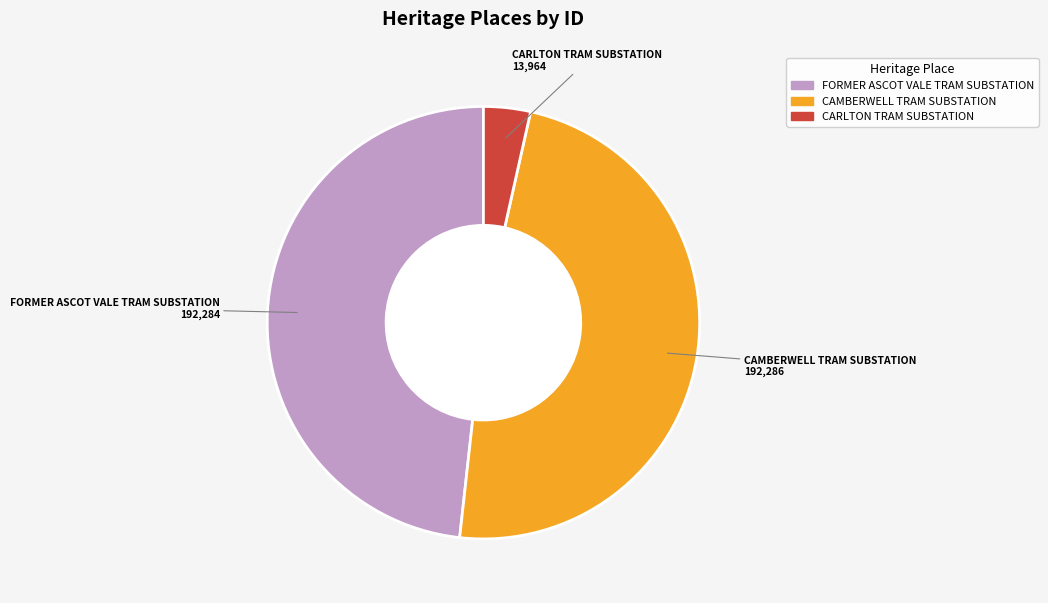

True or false: CARLTON TRAM SUBSTATION accounts for 12% of the total.

False